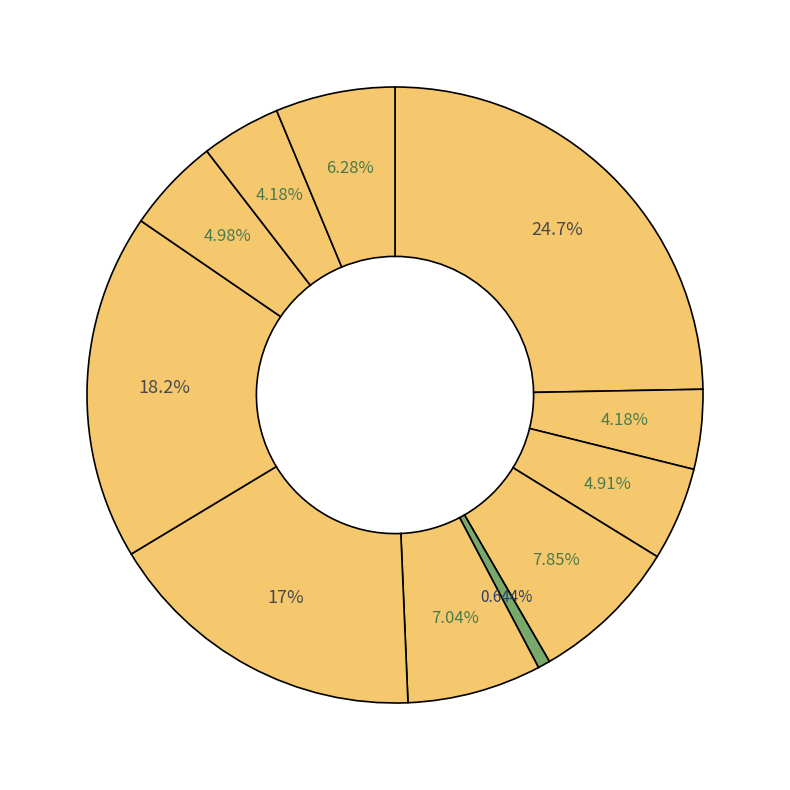

What is the smallest slice in the pie chart?

Зеленый горошек